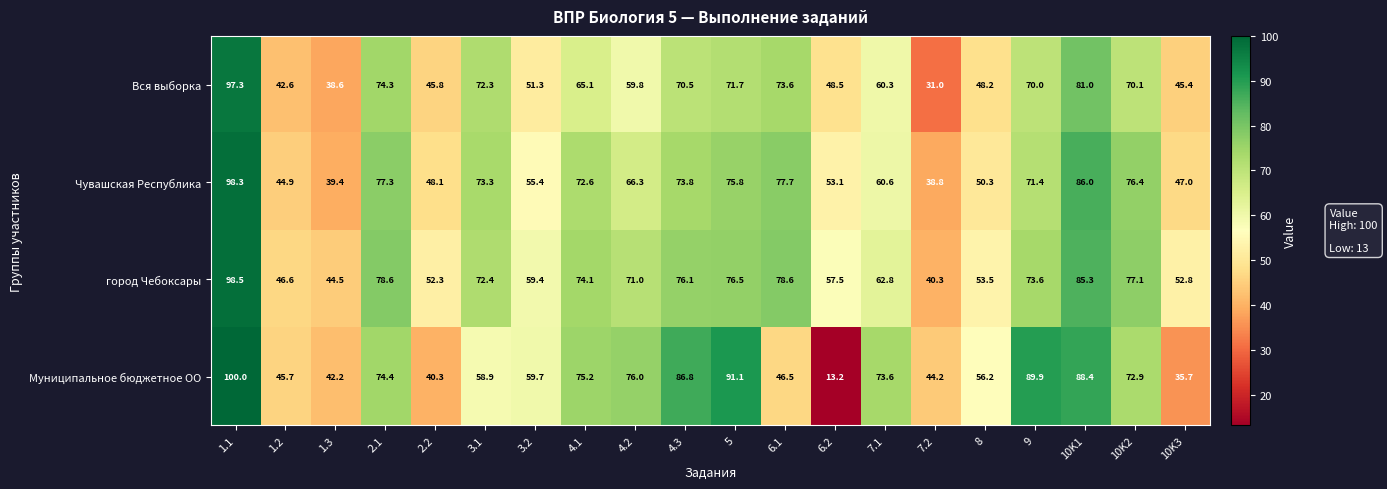

Which series changed the most between 1.3 and 5?

Муниципальное бюджетное ОО